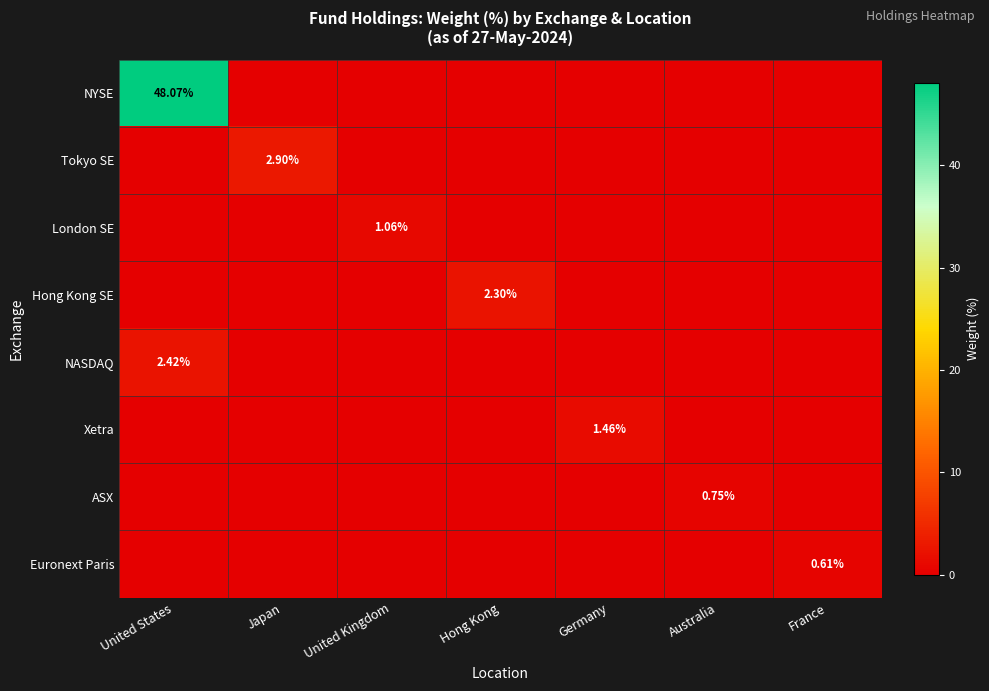

At which label is NYSE closest to 24?

Japan